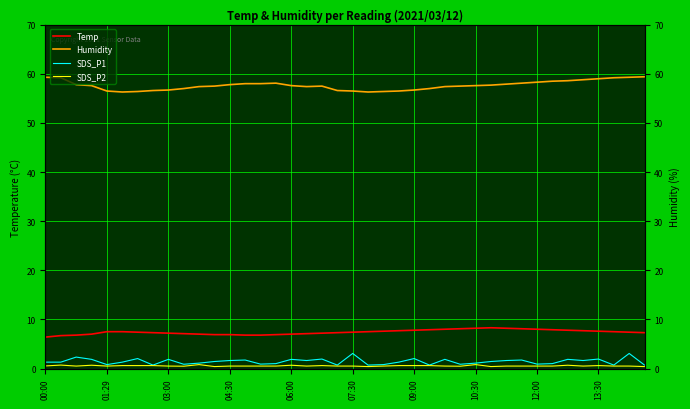

The value of Humidity at 19 is 56.6. True or false?

True